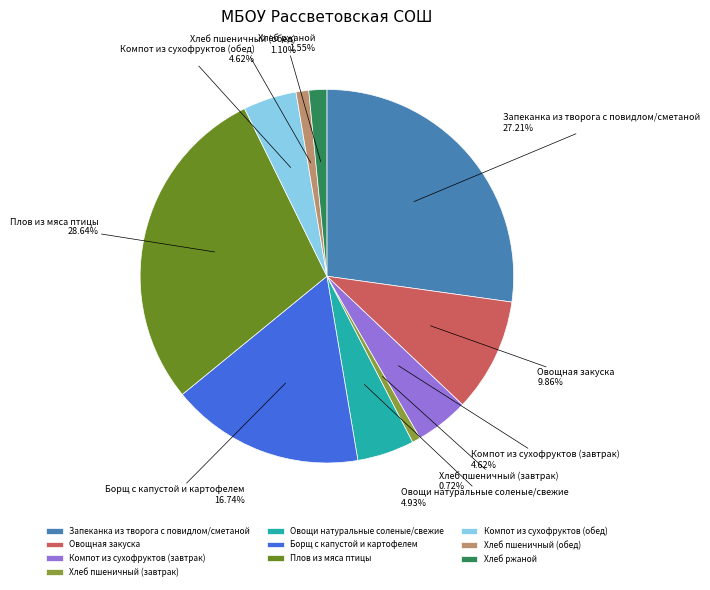

What percentage is NOT represented by Борщ с капустой и картофелем?

83.3%